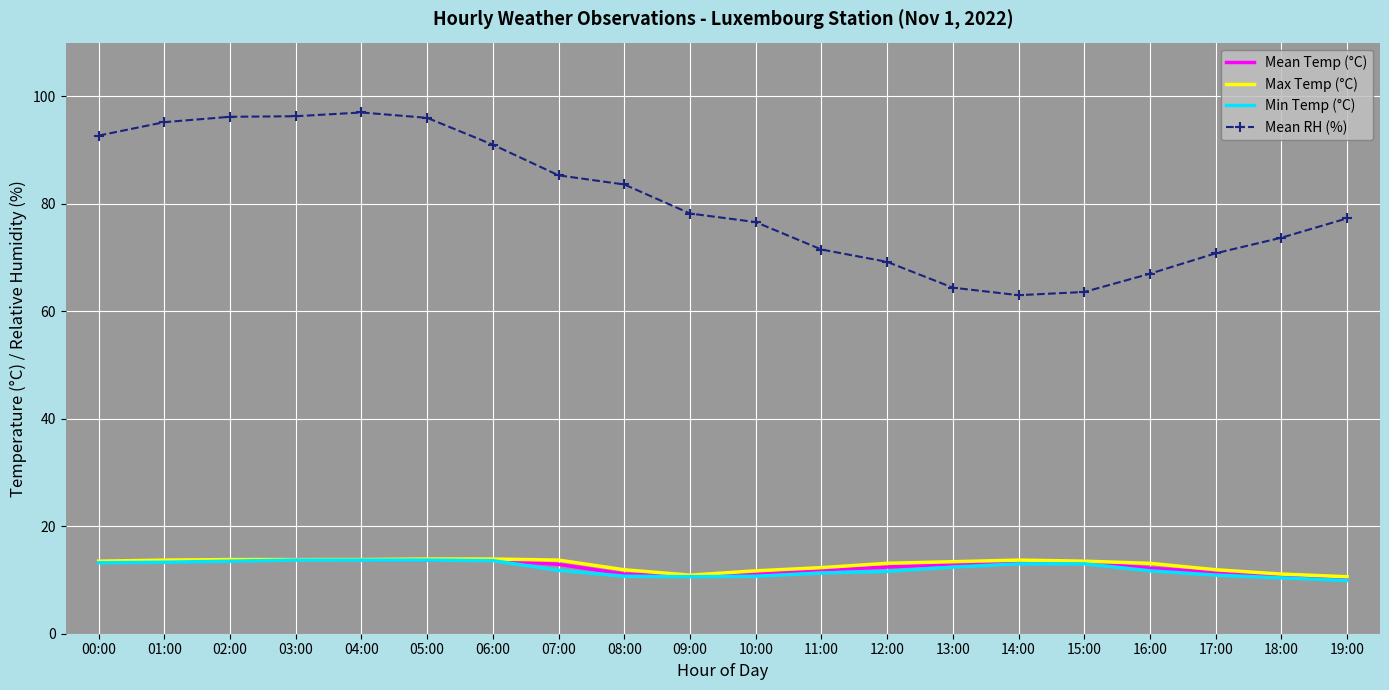

Which series has the largest range (max minus min)?

Mean RH (%)